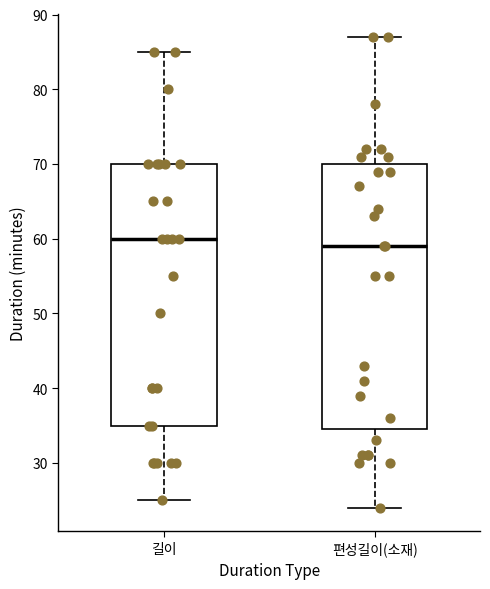

Reading left to right, transcribe this box plot: for each box, give where its median line is, the range the box spans, and where its two whiskers end, as read against the y-axis. The values are not printed on the chart, so give them approximately, as read against the axis.

길이: median 60, box 35 to 70, whiskers 25 to 85
편성길이(소재): median 59, box 35 to 70, whiskers 24 to 87